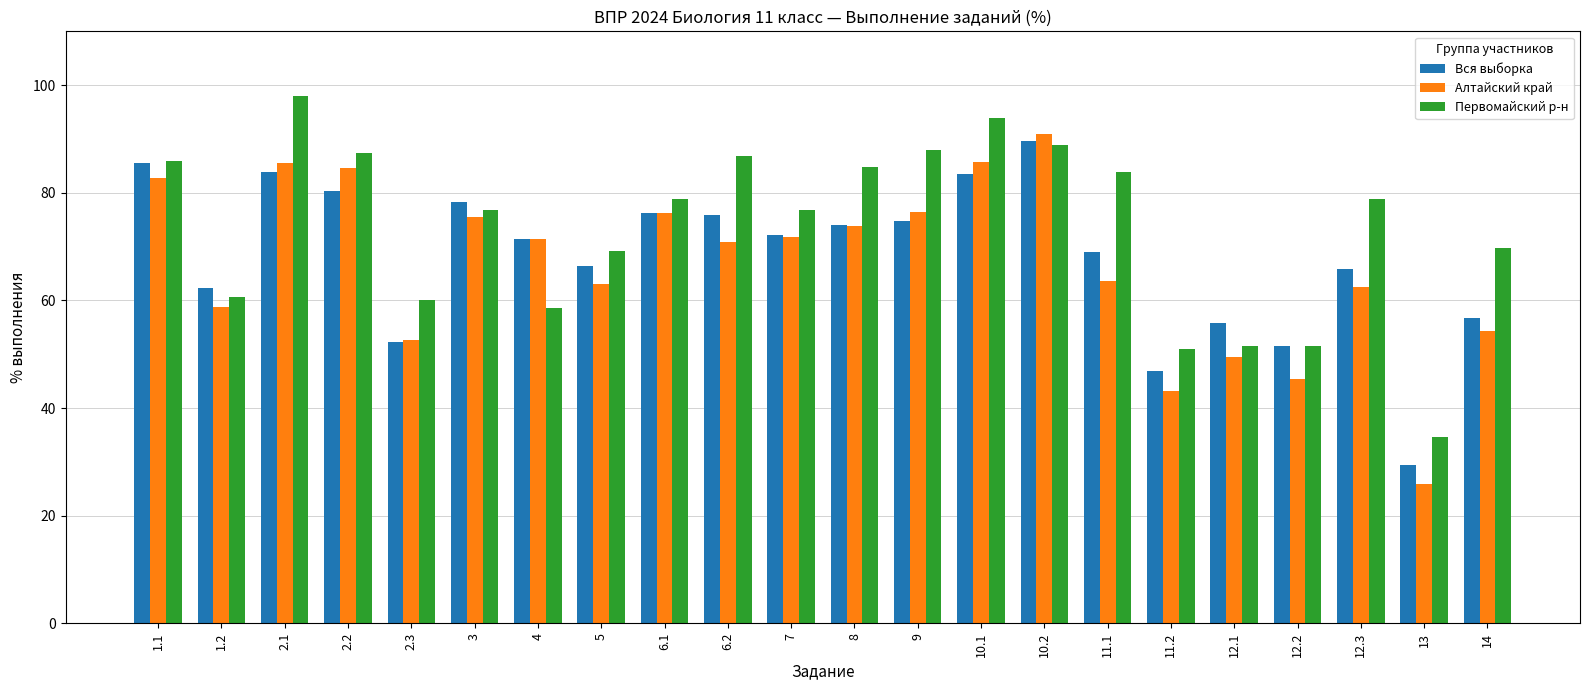

Rank the series by their average value, from highest to lowest.

Первомайский р-н, Вся выборка, Алтайский край